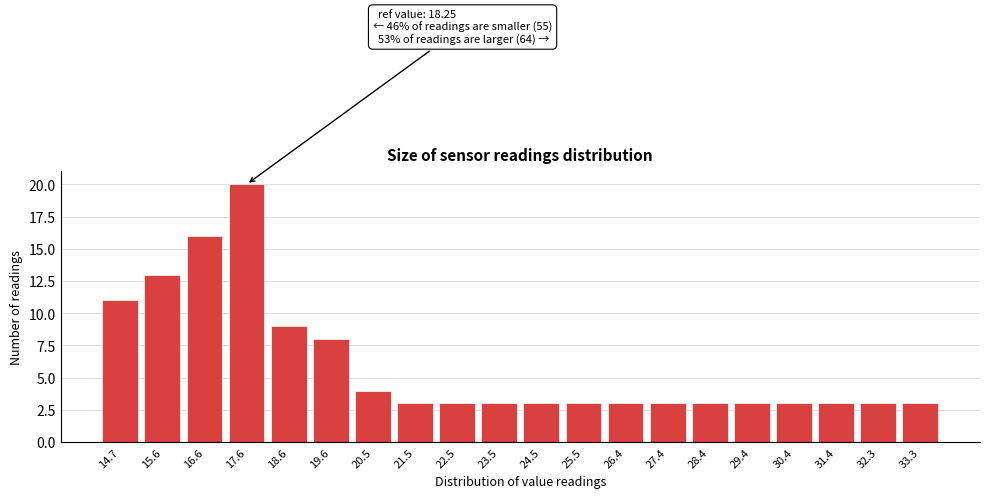

Reading left to right, extract all data points from this chart.

14.7=11	15.6=13	16.6=16	17.6=20	18.6=9	19.6=8	20.5=4	21.5=3	22.5=3	23.5=3	24.5=3	25.5=3	26.4=3	27.4=3	28.4=3	29.4=3	30.4=3	31.4=3	32.3=3	33.3=3